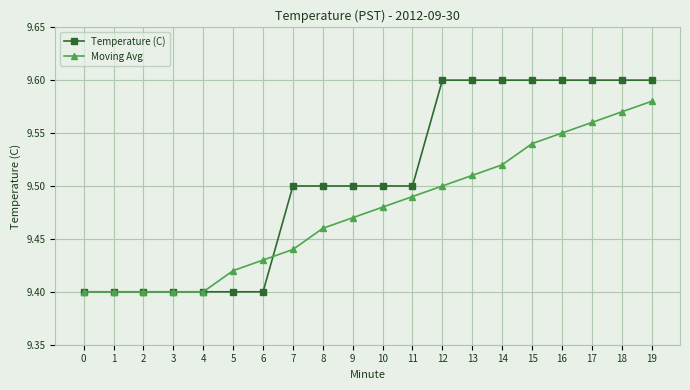

What is the sum of the Moving Avg values at 4 and 17?

19.0